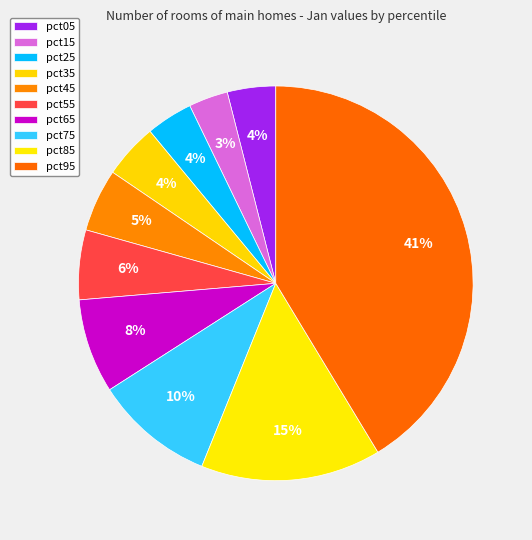

Which has a higher value, pct15 or pct95?

pct95